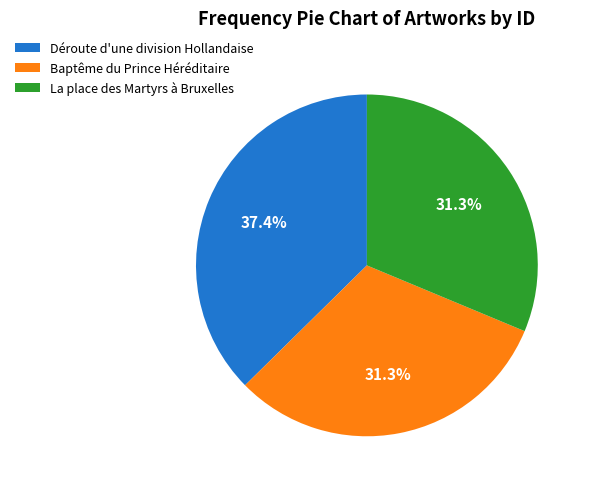

The La place des Martyrs à Bruxelles slice represents 31% of the pie. True or false?

True